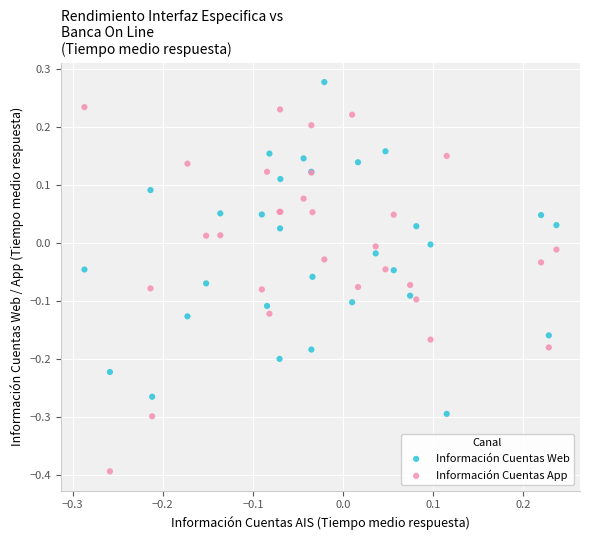

What are all the series names shown in the legend?

Información Cuentas Web, Información Cuentas App